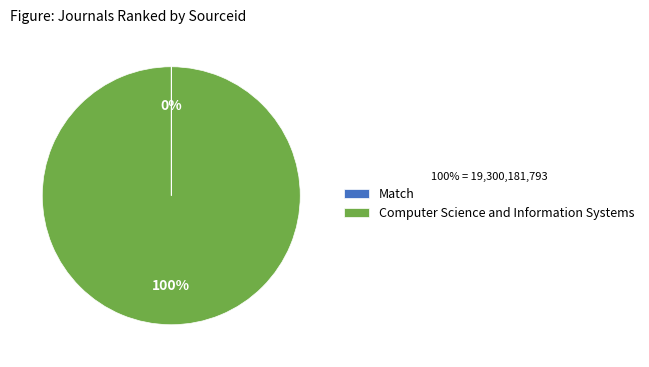

Which slice is the largest?

Computer Science and Information Systems